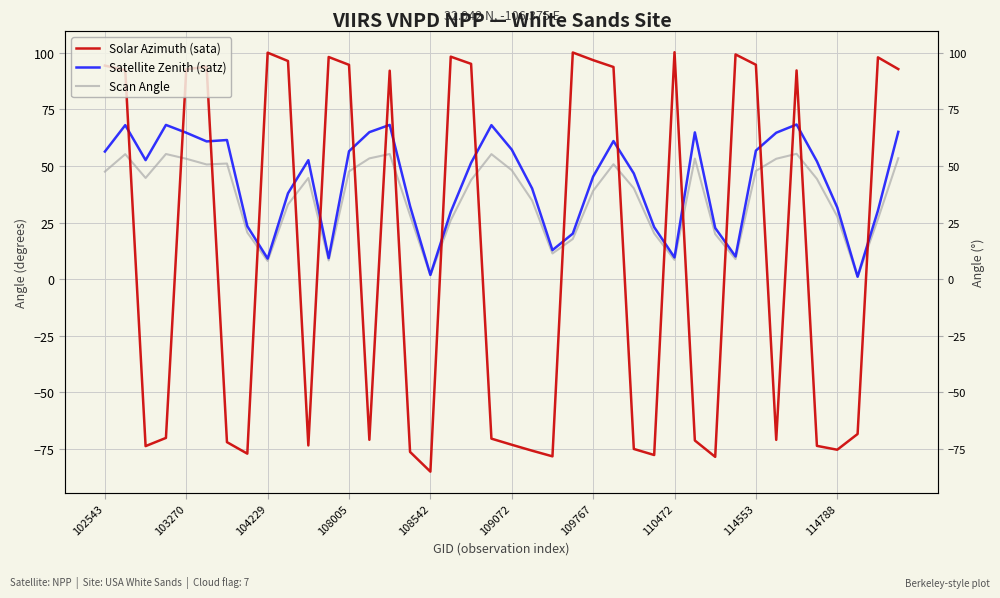

What is the minimum value for Solar Azimuth (sata)?

-85.0